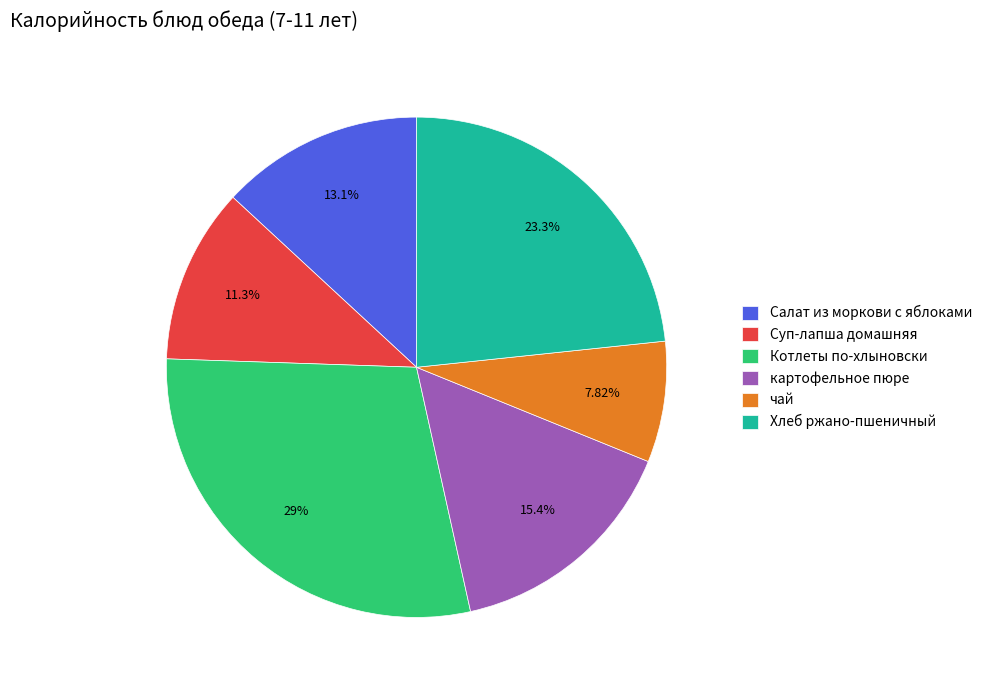

Is there a majority slice in this chart?

No